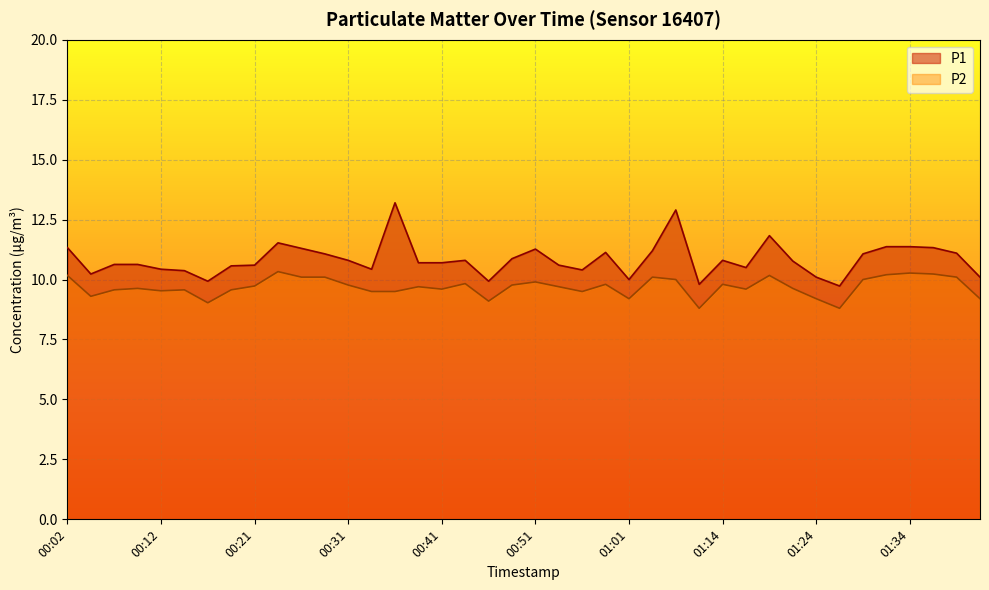

True or false: P2 and P1 intersect in this chart.

False